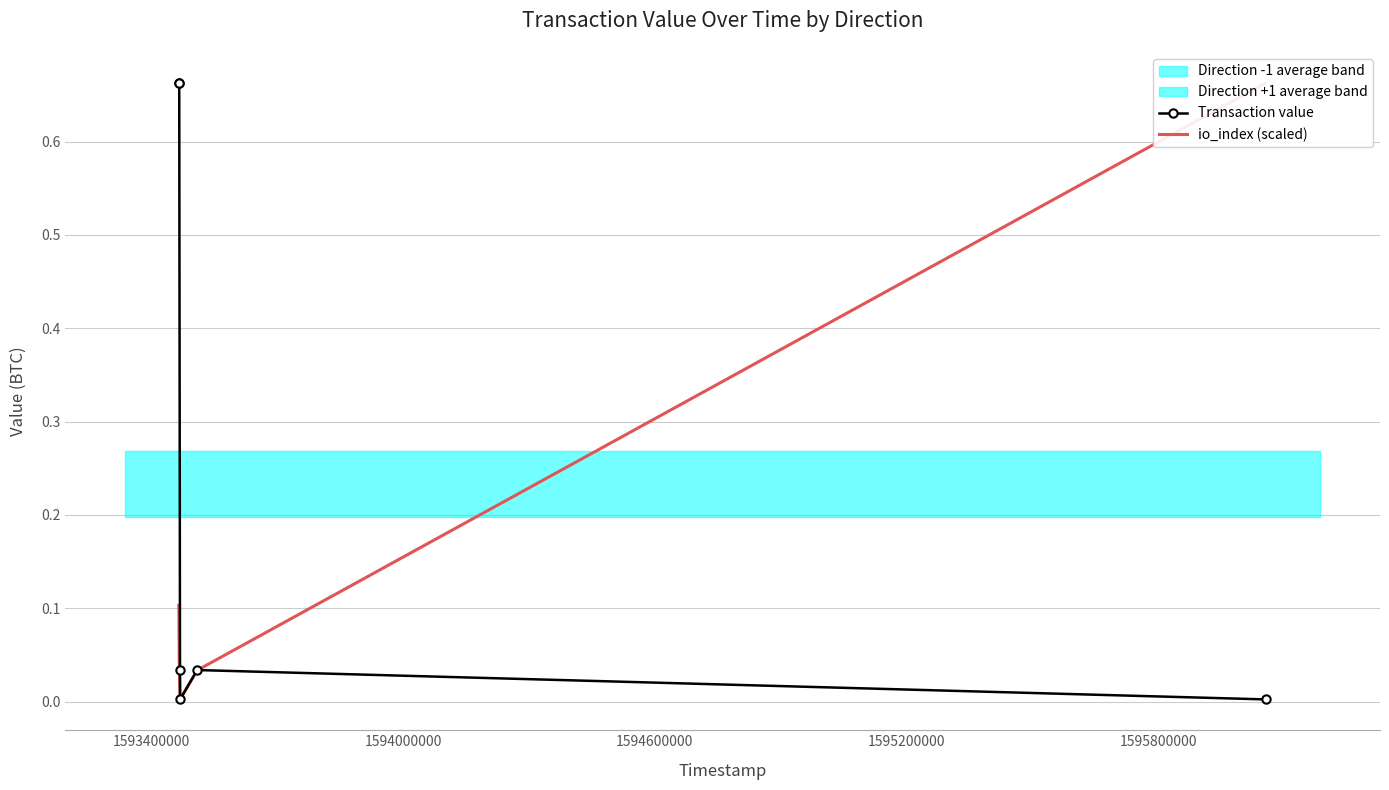

True or false: Transaction value has more than 2 points higher than both neighbors.

False